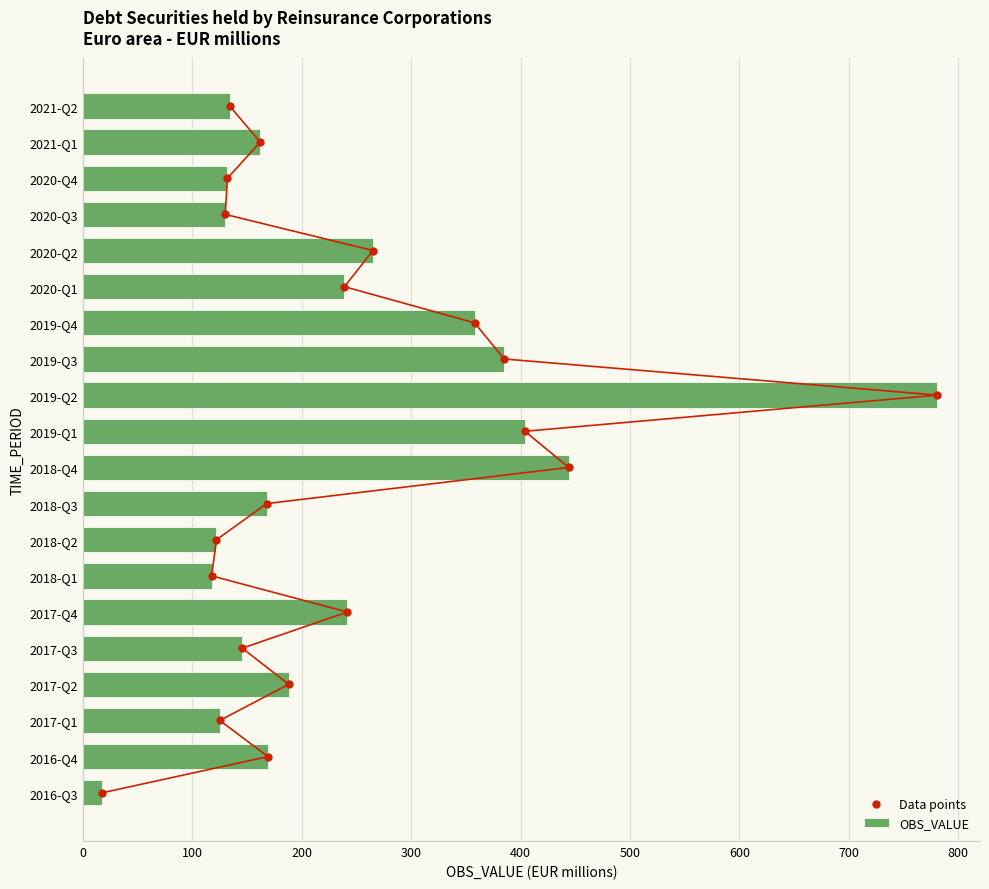

Which series has the largest Y range (max minus min)?

OBS_VALUE